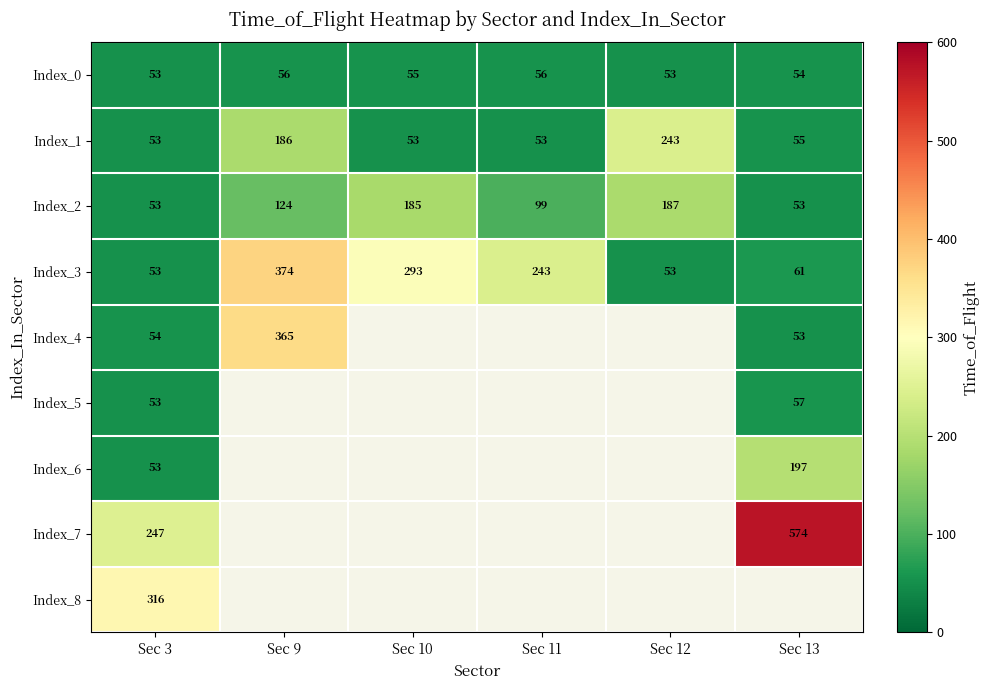

Which has a higher value, Sec 12 or Sec 11?

Sec 11